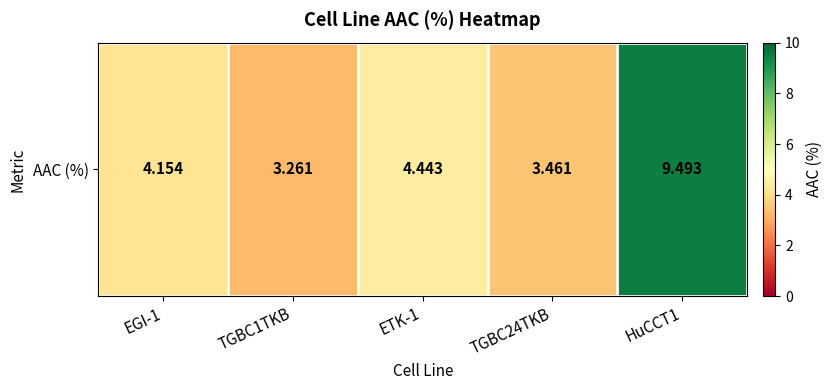

What is the approximate value at EGI-1?

4.2